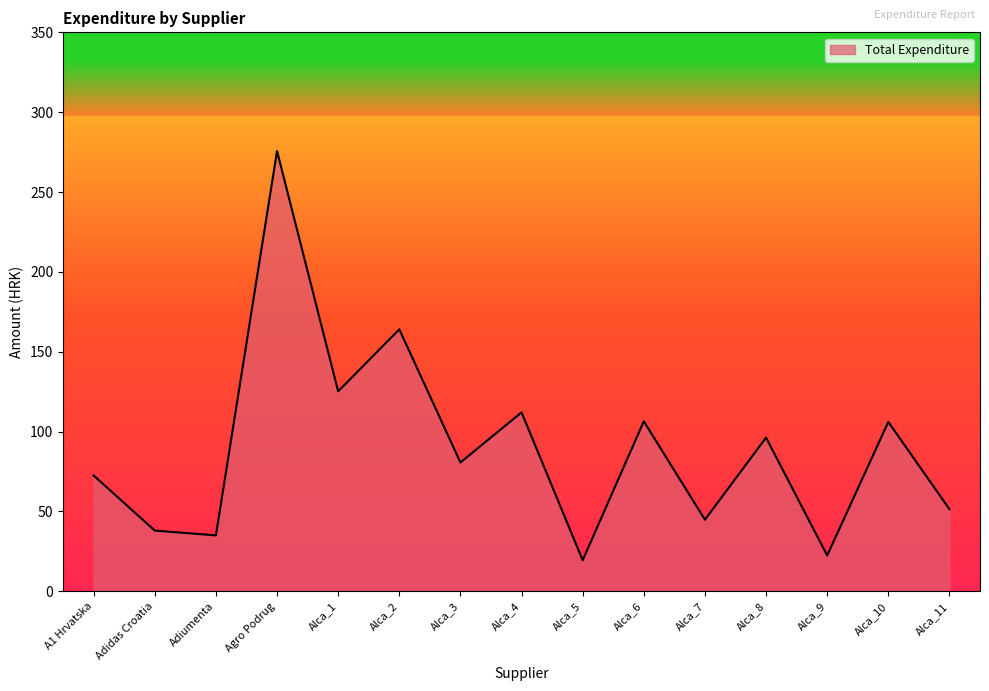

What is the minimum value shown in the chart?

19.4